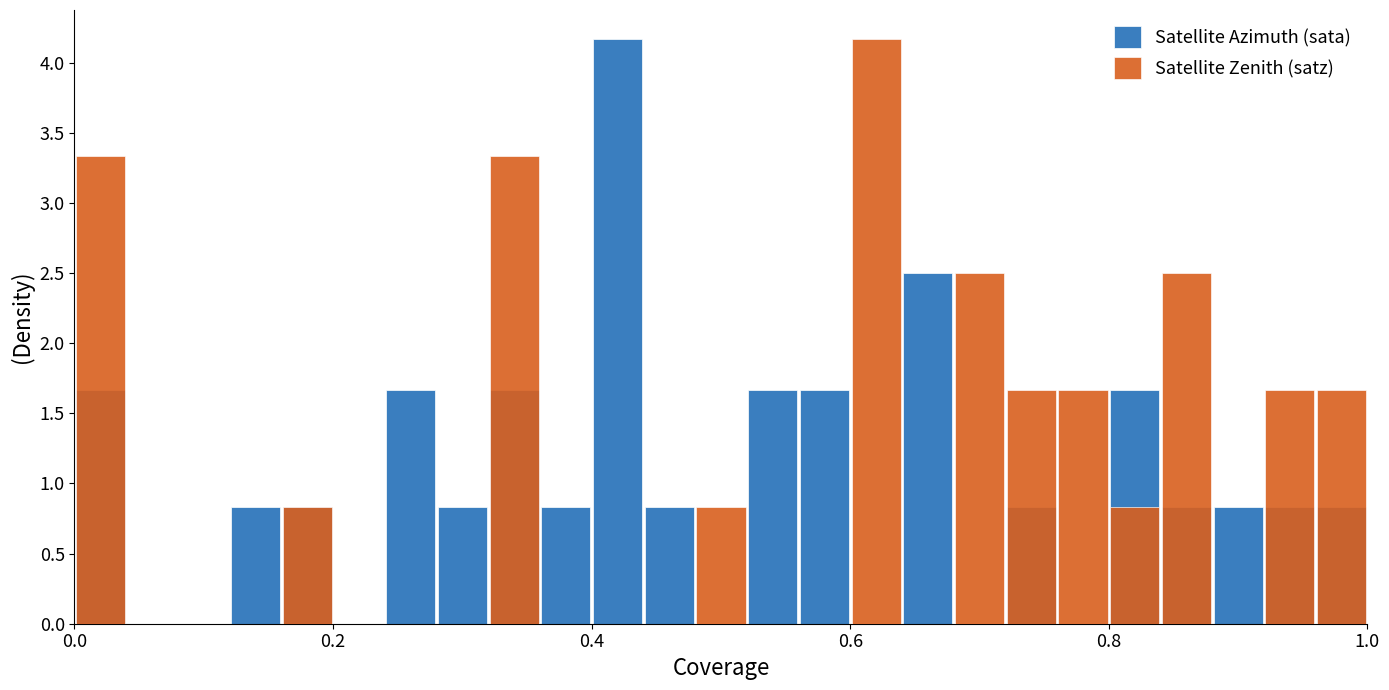

What is the value of the Satellite Zenith (satz) bar at the 19th from the left?

1.7